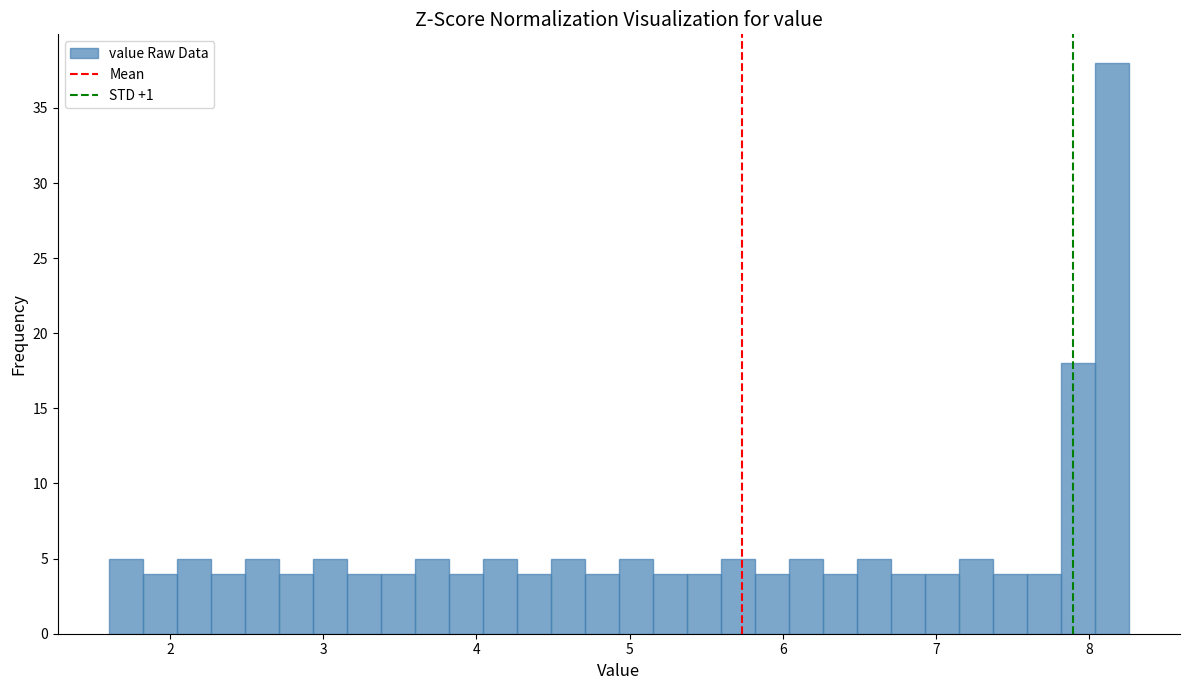

Around what value on the x-axis is the tallest bar? Give the approximate position of its centre, as read against the axis.

8.1